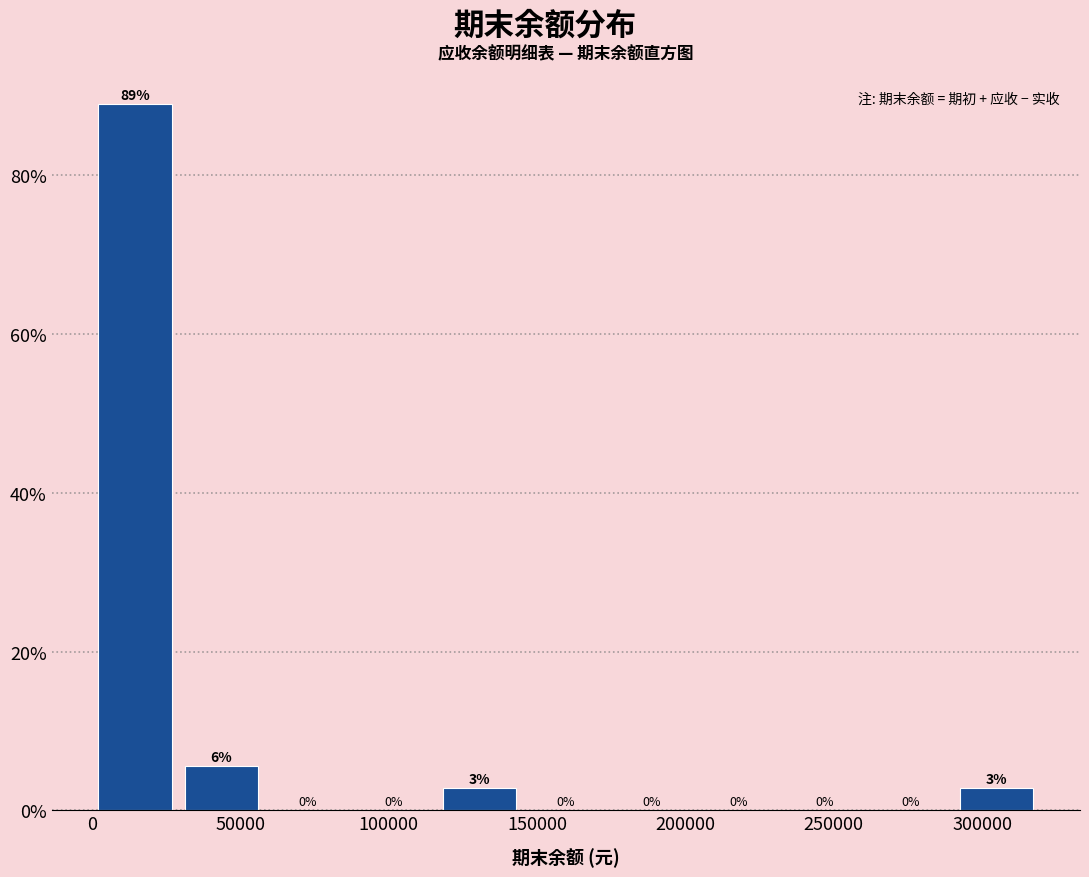

Which range on the x-axis has the tallest bar?

0 to 30000